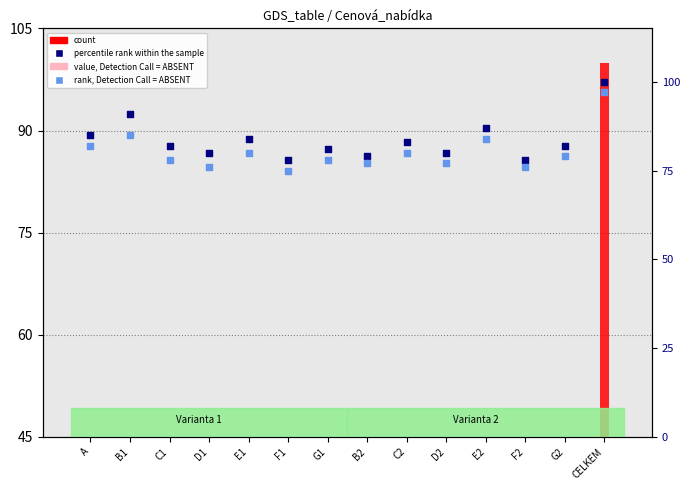

At how many categories does at least one series exceed 67?

14